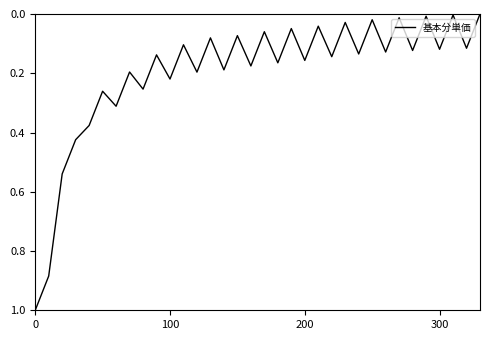

What is the greatest value displayed?

1.0